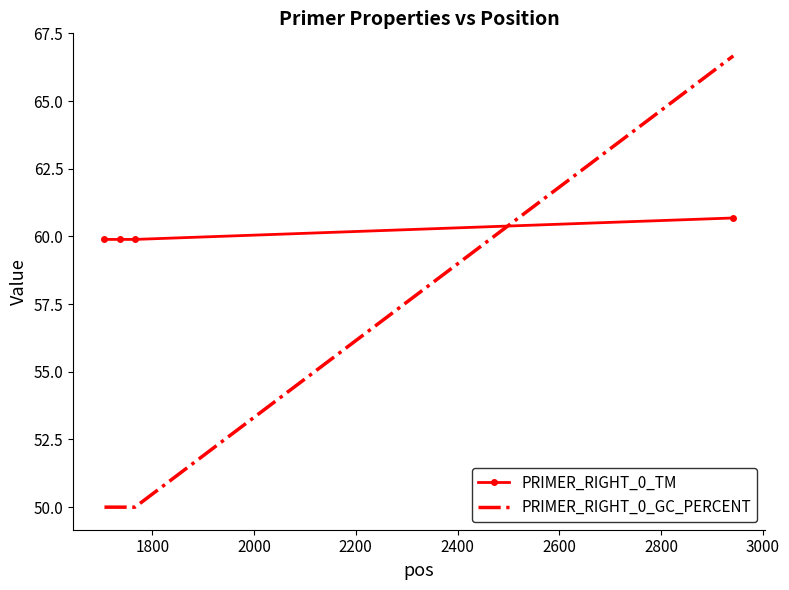

At how many categories does at least one series exceed 58?

4